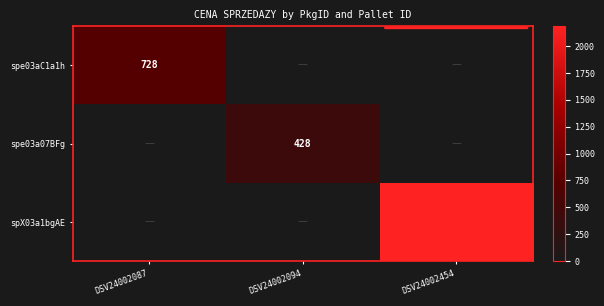

The value of spX03a1bgAE at DSV24002454 is 2185. True or false?

True